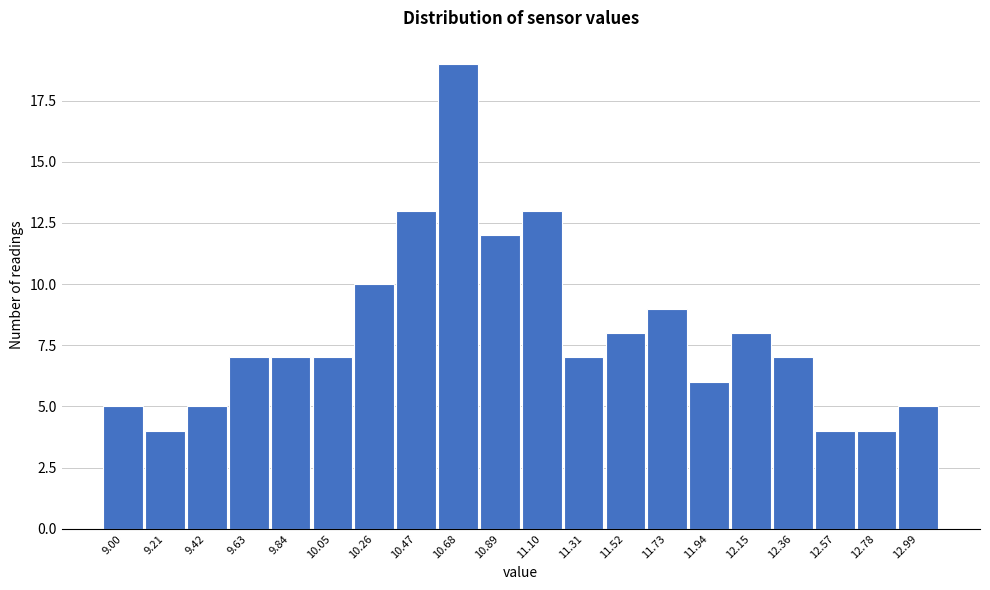

Reading right to left, extract all data points from this chart.

12.99=5	12.78=4	12.57=4	12.36=7	12.15=8	11.94=6	11.73=9	11.52=8	11.31=7	11.10=13	10.89=12	10.68=19	10.47=13	10.26=10	10.05=7	9.84=7	9.63=7	9.42=5	9.21=4	9.00=5